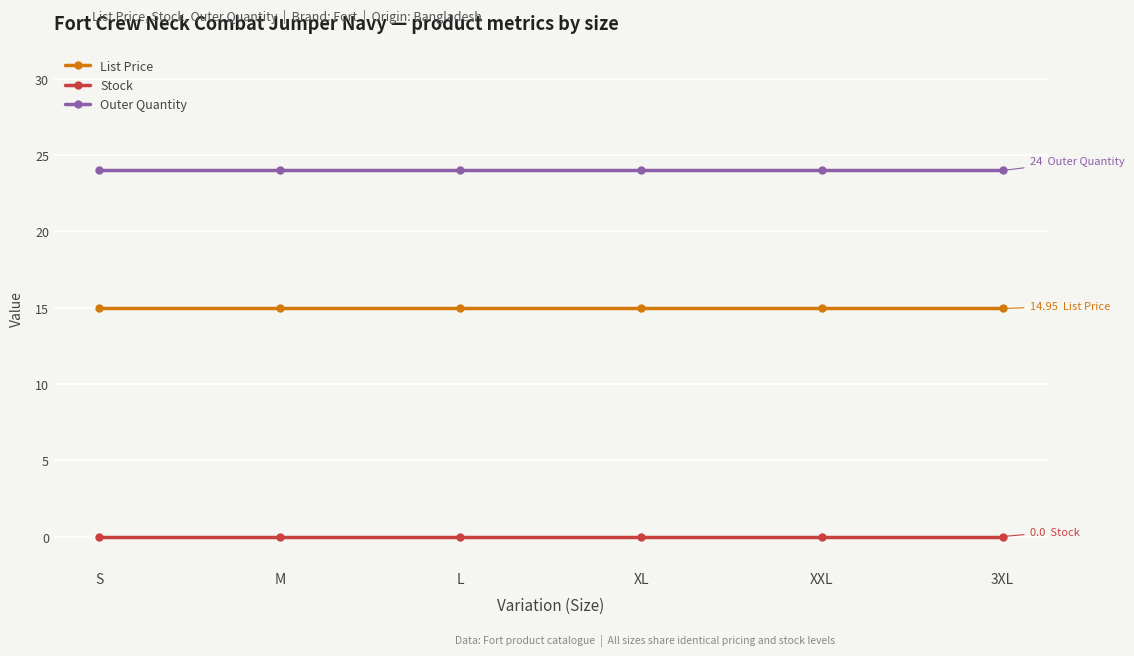

Rank the series at S from lowest to highest value.

Stock, List Price, Outer Quantity